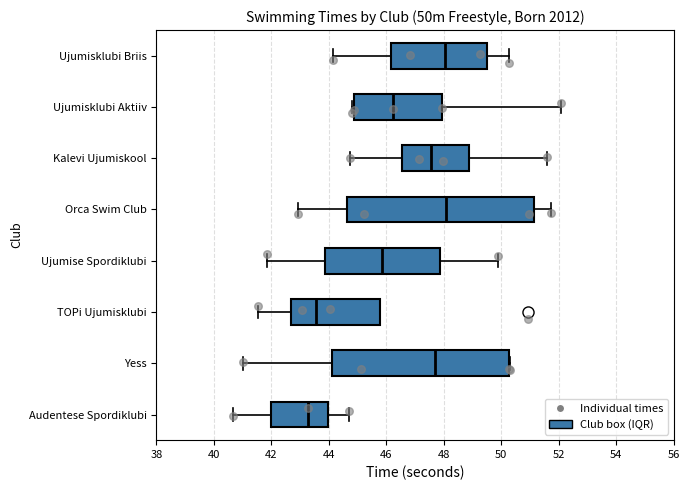

Comparing the boxes themselves (not the whiskers), which one is the widest?

Orca Swim Club